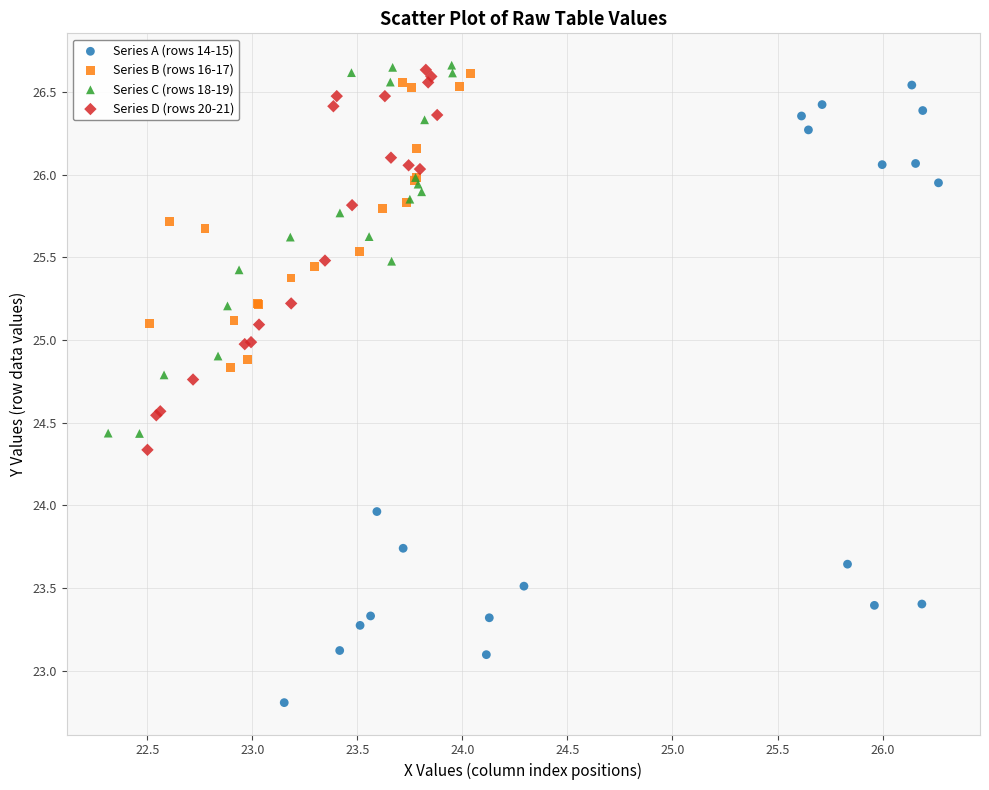

Which series has the largest Y range (max minus min)?

Series A (rows 14-15)